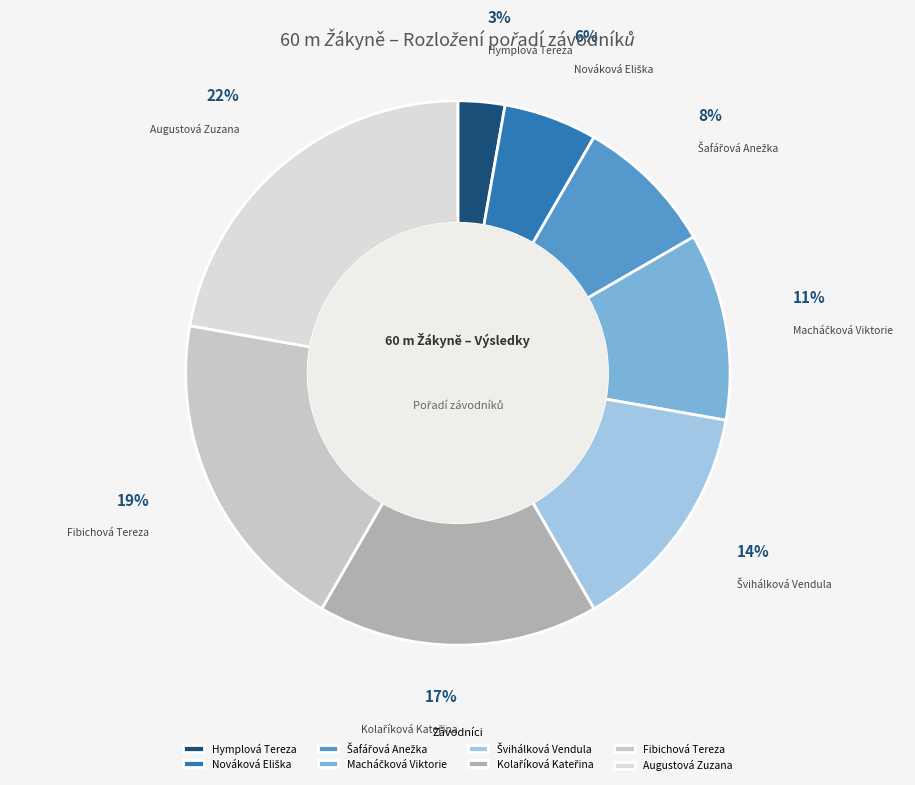

Which slice is the smallest?

Hymplová Tereza